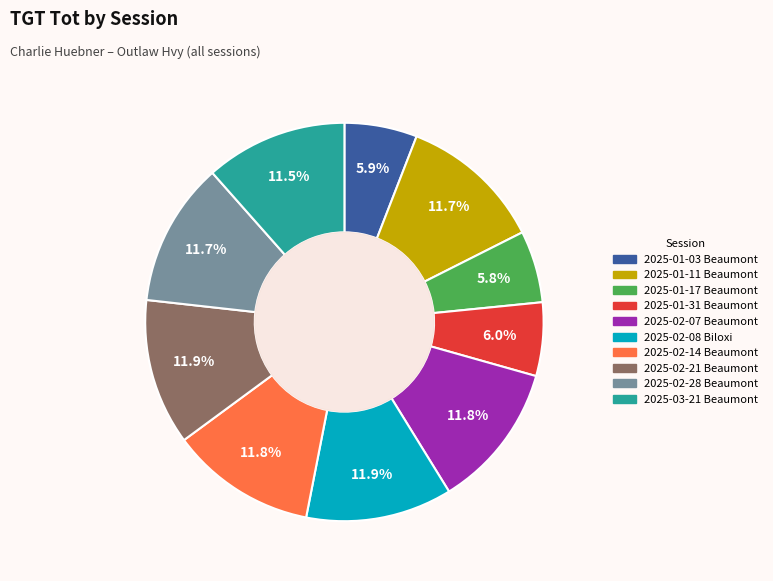

What is the ratio of the value at 2025-02-21 Beaumont to the value at 2025-02-08 Biloxi?

1.0